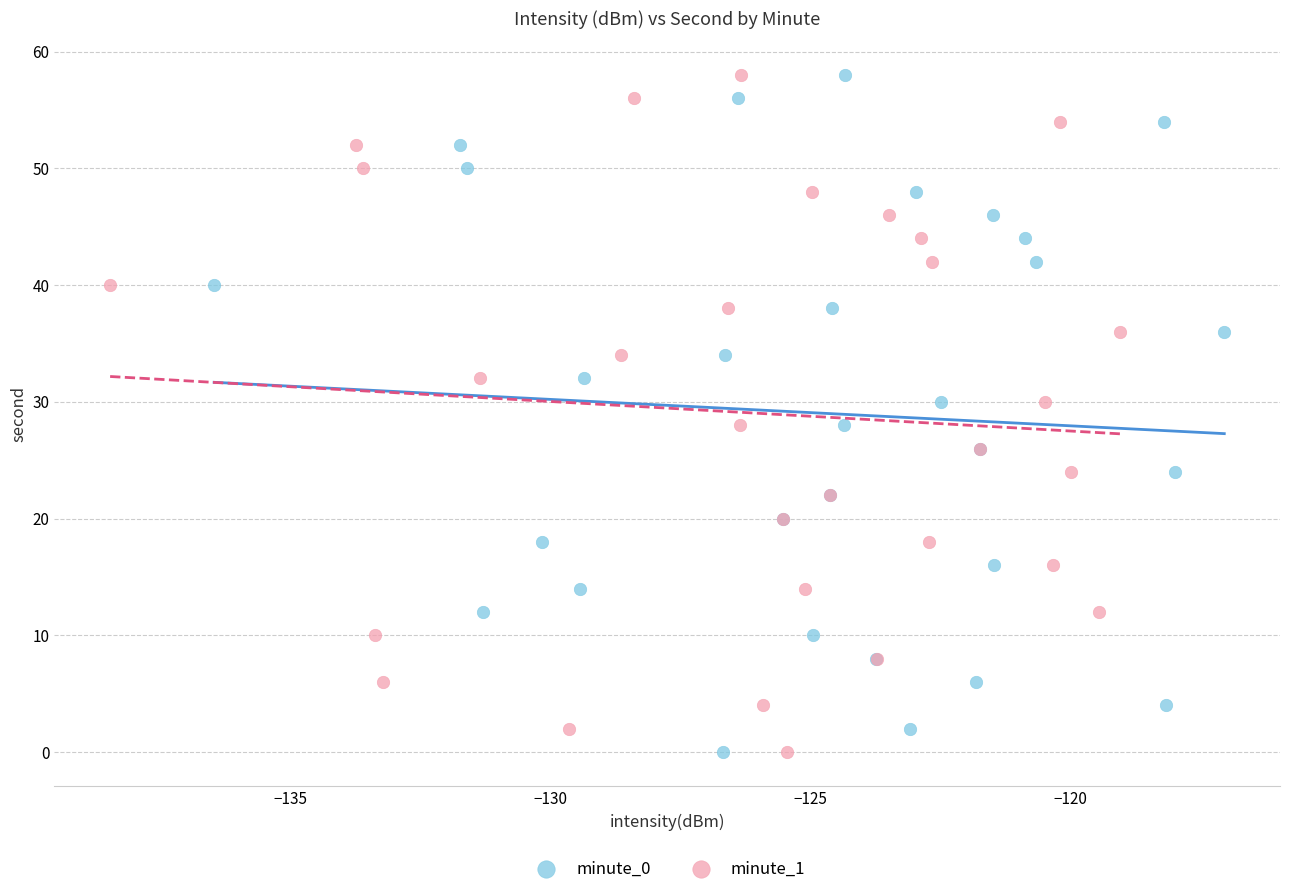

What are all the series names shown in the legend?

minute_0, minute_1